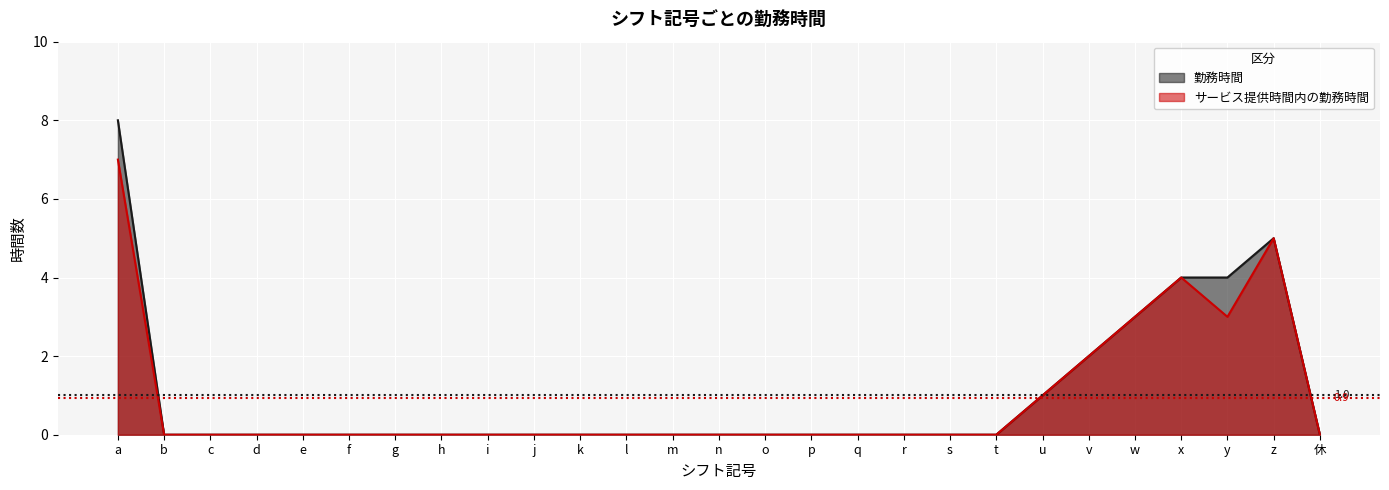

Which series has the largest range (max minus min)?

勤務時間